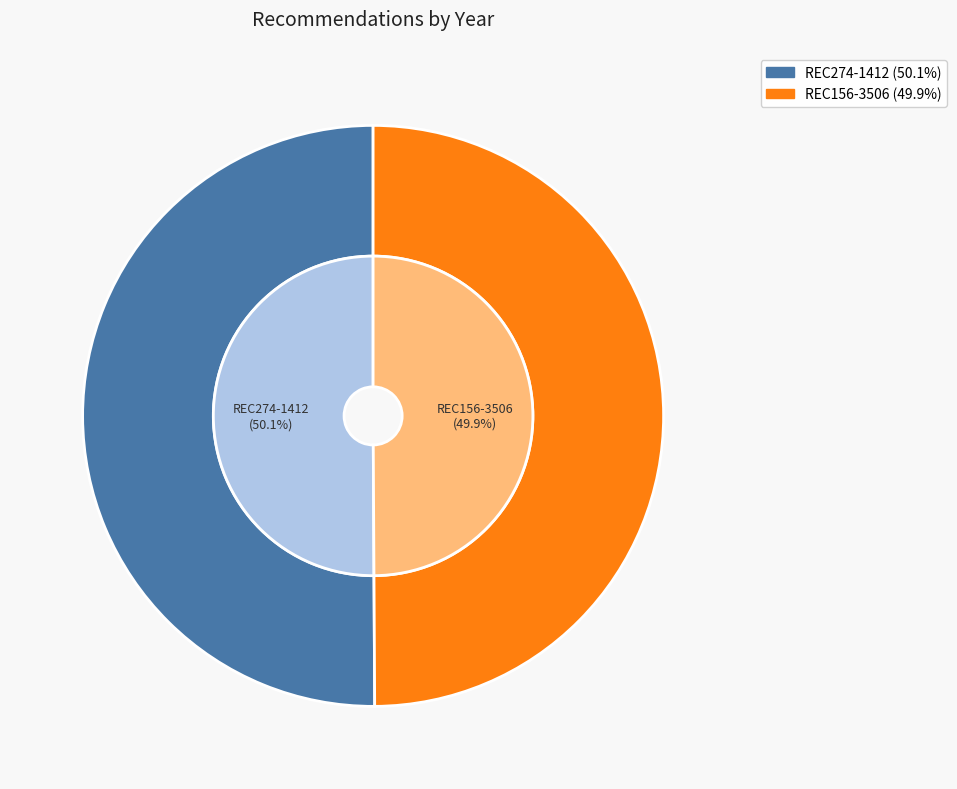

How many slices are in this pie chart?

2